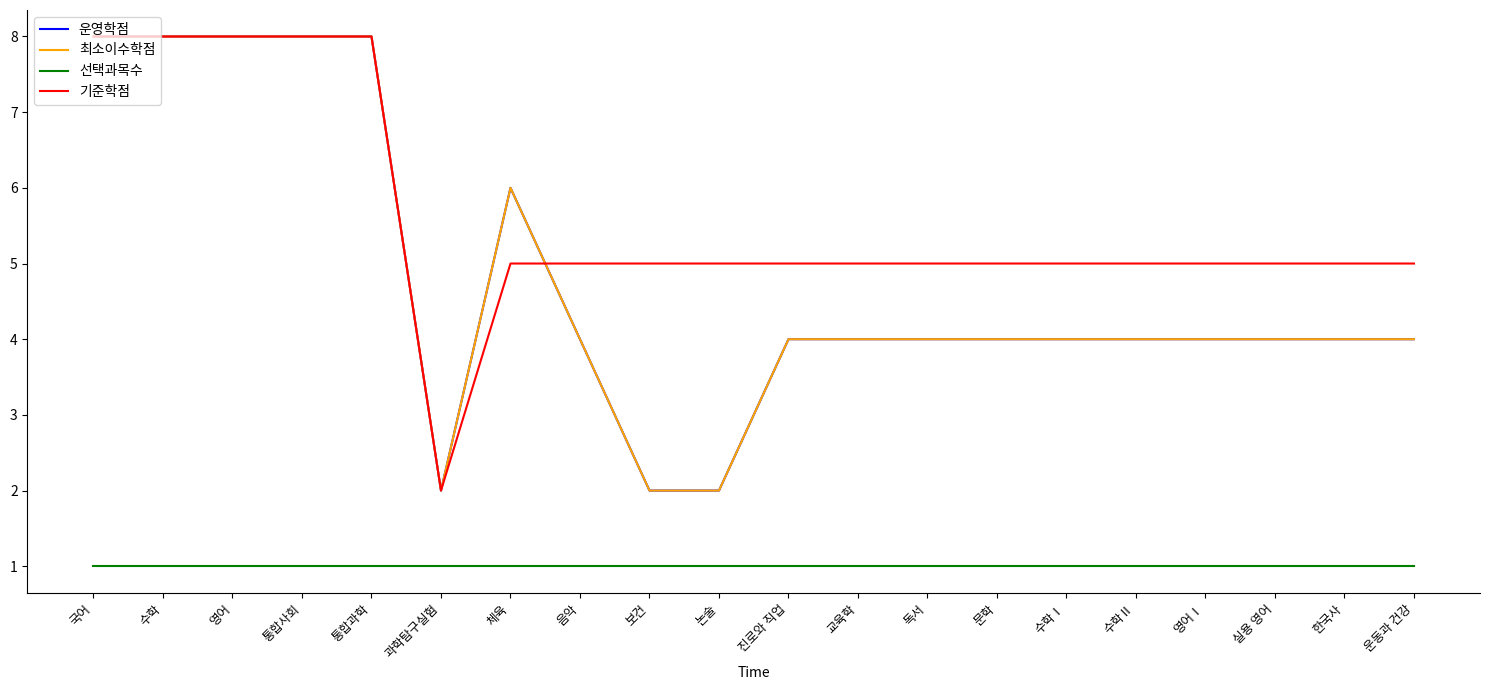

Between 체육 and 문학, which is larger?

체육